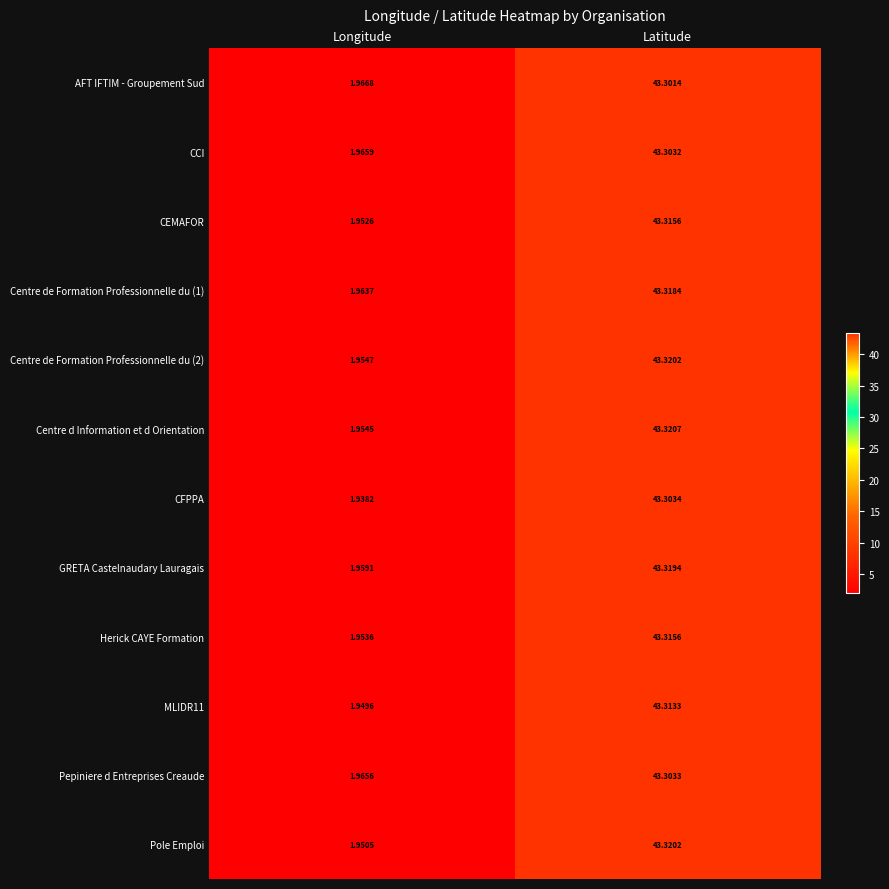

Is the value of Herick CAYE Formation at Latitude greater than the value of Centre de Formation Professionnelle du (1) at Latitude?

No